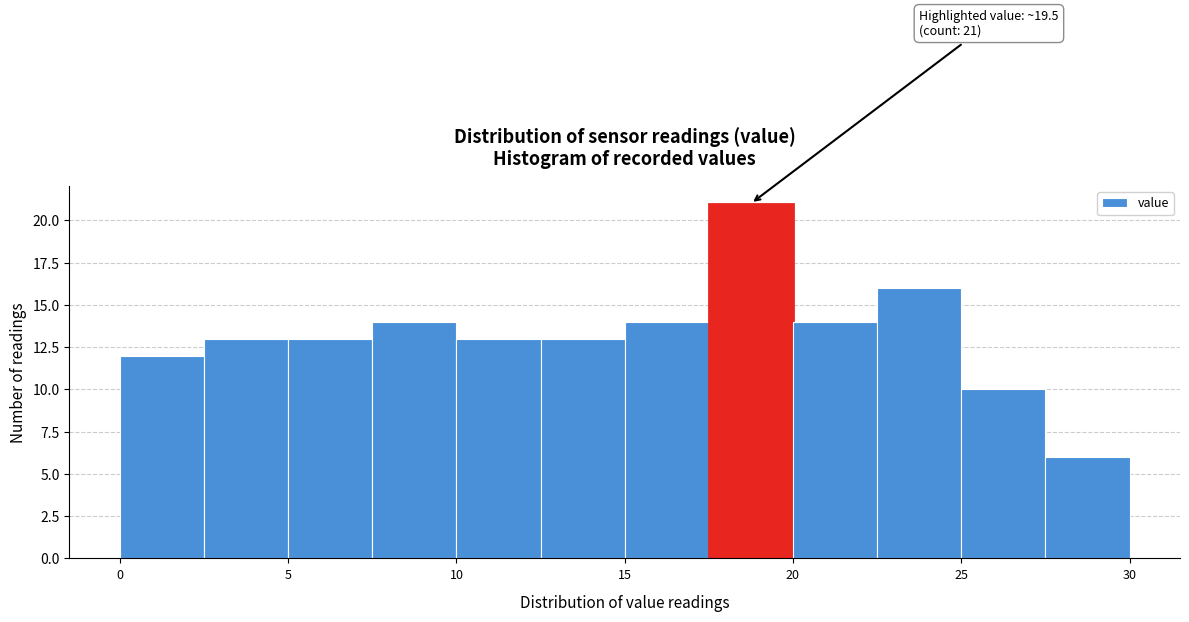

Over which range of the x-axis is the bar tallest?

17.5 to 20.0